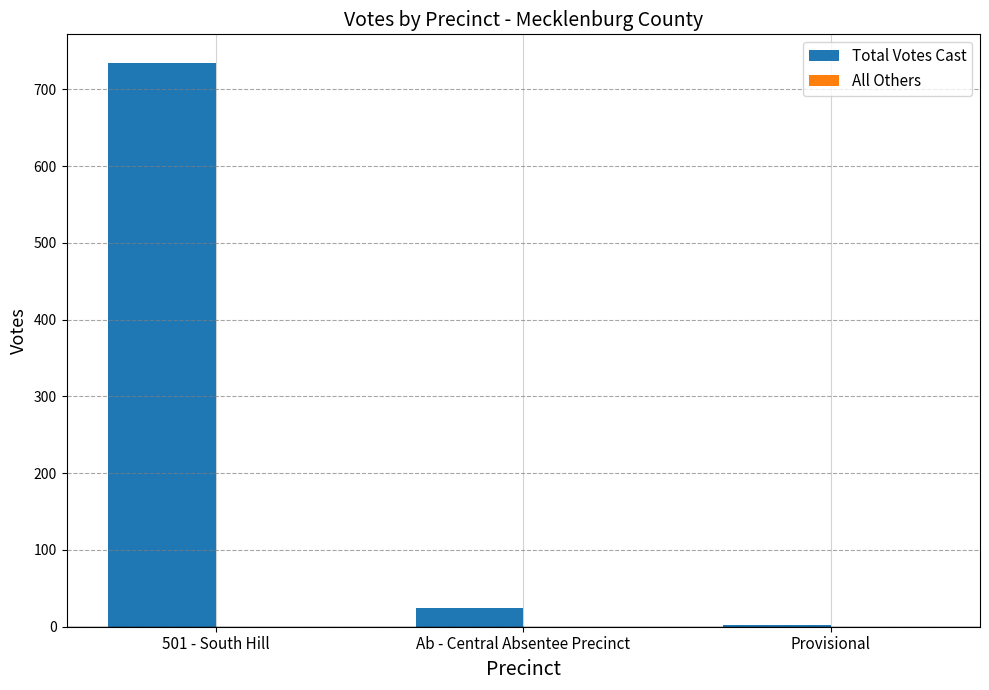

Reading left to right, transcribe all the data shown in this chart.

501 - South Hill=735	Ab - Central Absentee Precinct=24	Provisional=2